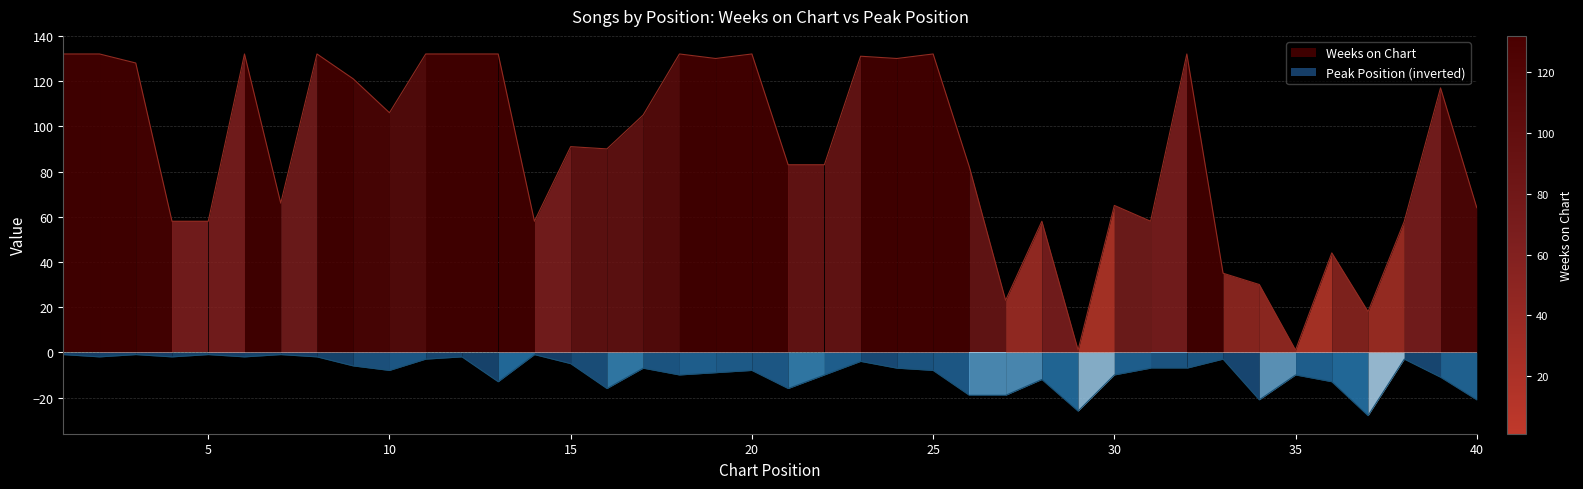

Reading right to left, what are all the values shown in this chart?

Weeks on Chart: 40=64	39=117	38=58	37=18	36=44	35=1	34=30	33=35	32=132	31=58	30=65	29=1	28=58	27=23	26=82	25=132	24=130	23=131	22=83	21=83	20=132	19=130	18=132	17=105	16=90	15=91	14=58	13=132	12=132	11=132	10=106	9=121	8=132	7=66	6=132	5=58	4=58	3=128	2=132	1=132
Peak Position: 40=-21	39=-11	38=-3	37=-28	36=-13	35=-10	34=-21	33=-3	32=-7	31=-7	30=-10	29=-26	28=-12	27=-19	26=-19	25=-8	24=-7	23=-4	22=-10	21=-16	20=-8	19=-9	18=-10	17=-7	16=-16	15=-5	14=-1	13=-13	12=-2	11=-3	10=-8	9=-6	8=-2	7=-1	6=-2	5=-1	4=-2	3=-1	2=-2	1=-1